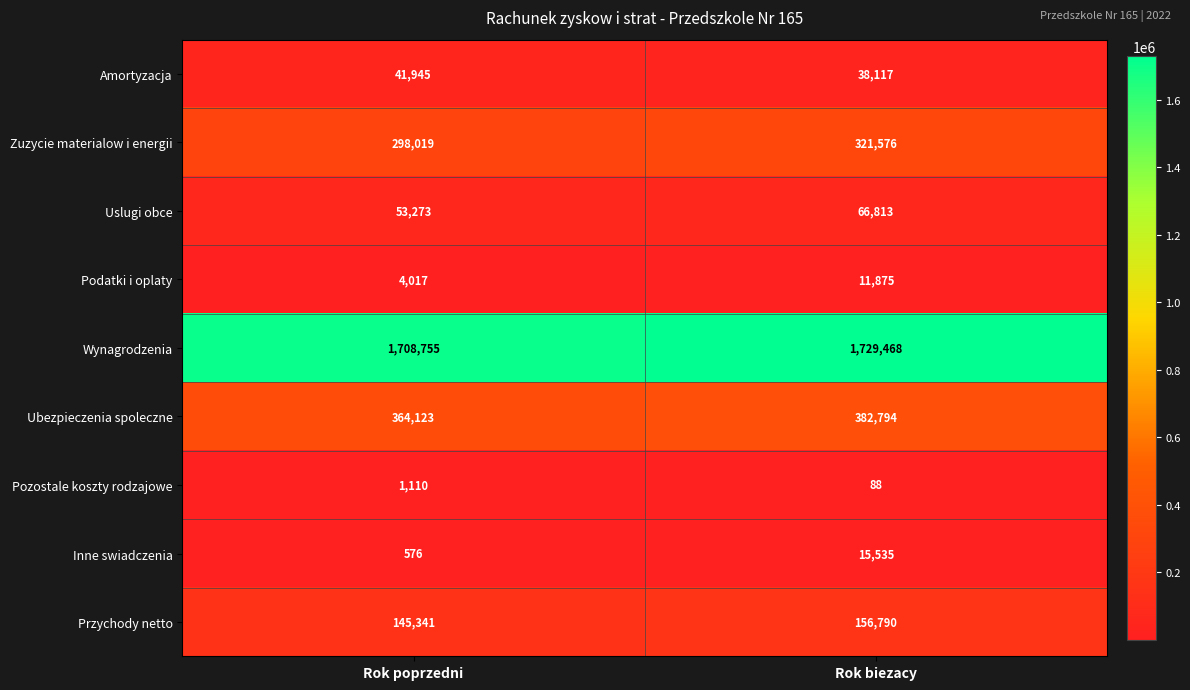

The Wynagrodzenia series shows 1729468 at Rok biezacy. True or false?

True